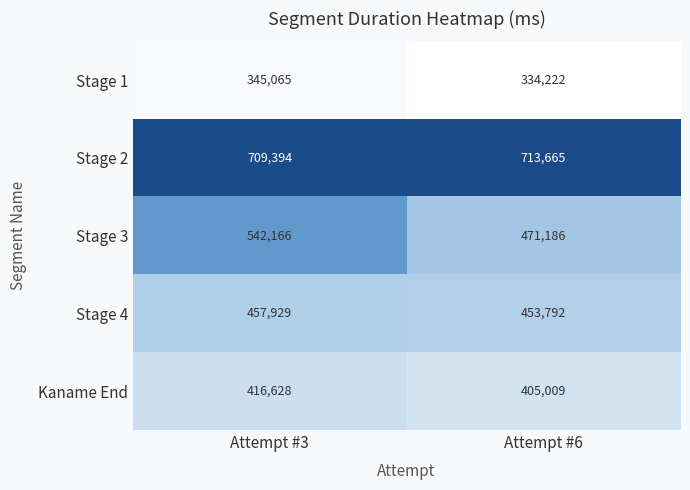

What is the average value of the Stage 1 series?

339644